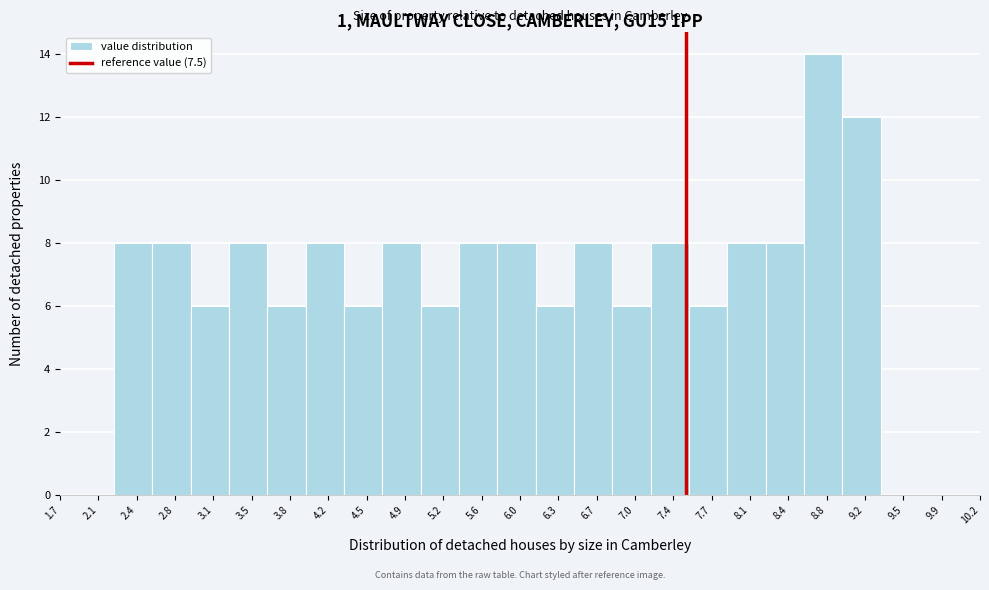

Reading left to right, list every bar in this chart as the range it spans on the x-axis followed by its height. Neither the bar edges nor the heights are printed on the chart, so give them approximately, as read against the axes.

2.200 to 2.555: 8
2.555 to 2.910: 8
2.910 to 3.265: 6
3.265 to 3.620: 8
3.620 to 3.975: 6
3.975 to 4.330: 8
4.330 to 4.685: 6
4.685 to 5.040: 8
5.040 to 5.395: 6
5.395 to 5.750: 8
5.750 to 6.105: 8
6.105 to 6.460: 6
6.460 to 6.815: 8
6.815 to 7.170: 6
7.170 to 7.525: 8
7.525 to 7.880: 6
7.880 to 8.235: 8
8.235 to 8.590: 8
8.590 to 8.945: 14
8.945 to 9.300: 12